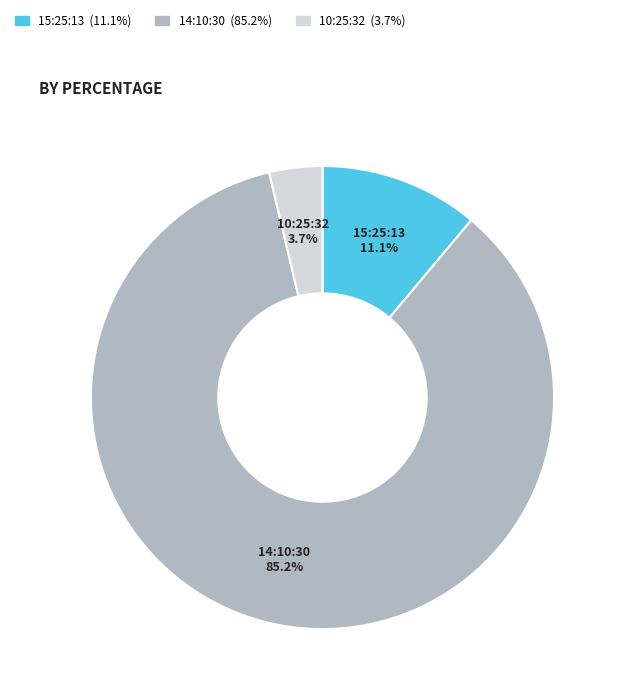

What portion of the pie excludes 15:25:13?

88.9%